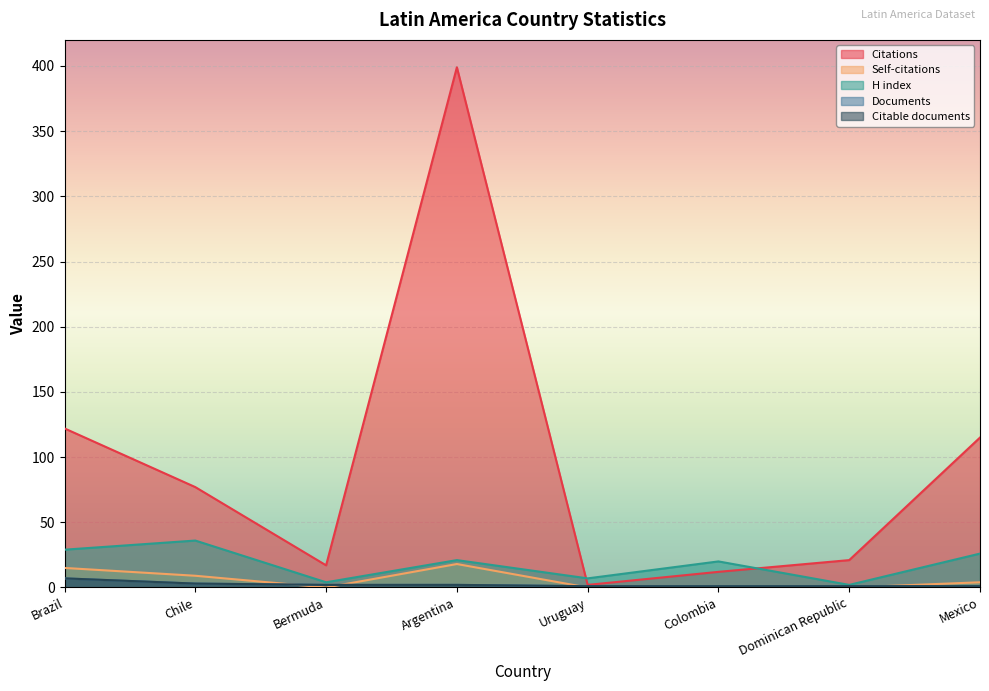

Rank the categories by H index value from lowest to highest.

Dominican Republic, Bermuda, Uruguay, Colombia, Argentina, Mexico, Brazil, Chile